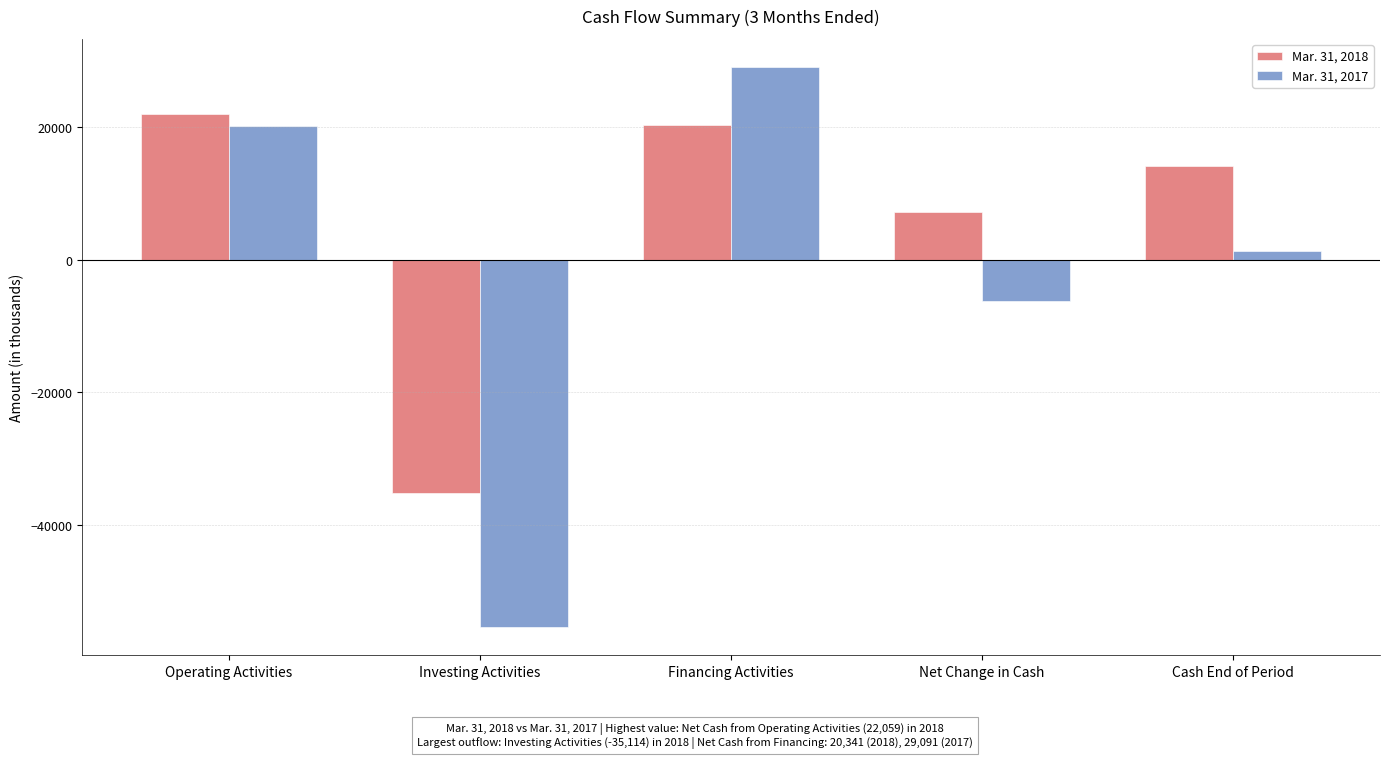

Which series has the largest total across all categories?

Mar. 31, 2018